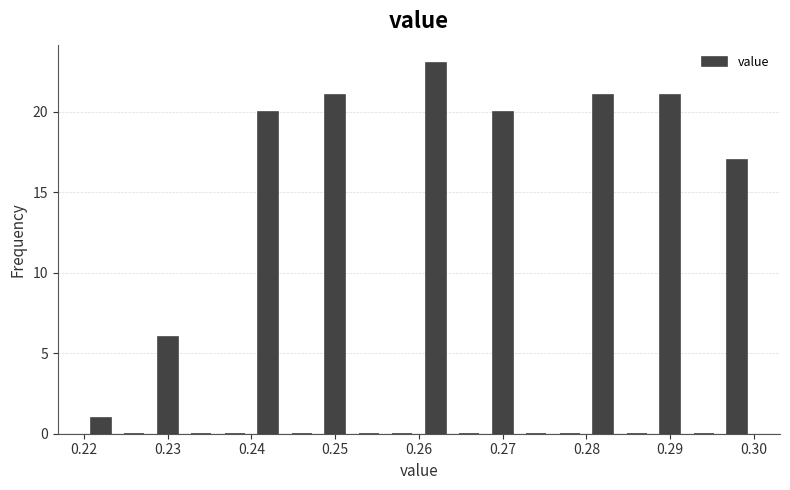

Reading left to right, transcribe this chart: for each bar, give the range it covers on the x-axis and its height. The values are not printed on the chart, so give them approximately, as read against the axis.

0.220 to 0.224: 1
0.224 to 0.228: 0
0.228 to 0.232: 6
0.232 to 0.236: 0
0.236 to 0.240: 0
0.240 to 0.244: 20
0.244 to 0.248: 0
0.248 to 0.252: 21
0.252 to 0.256: 0
0.256 to 0.260: 0
0.260 to 0.264: 23
0.264 to 0.268: 0
0.268 to 0.272: 20
0.272 to 0.276: 0
0.276 to 0.280: 0
0.280 to 0.284: 21
0.284 to 0.288: 0
0.288 to 0.292: 21
0.292 to 0.296: 0
0.296 to 0.300: 17